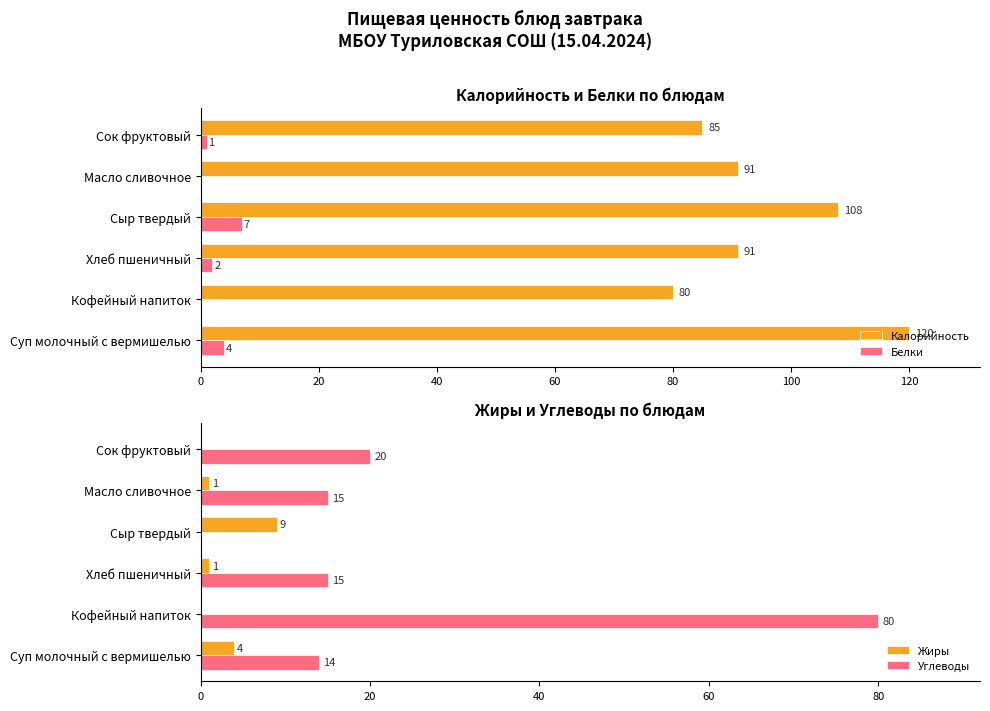

List the labels in order of Углеводы value, smallest first.

60, 0, 40, 80, 100, 20